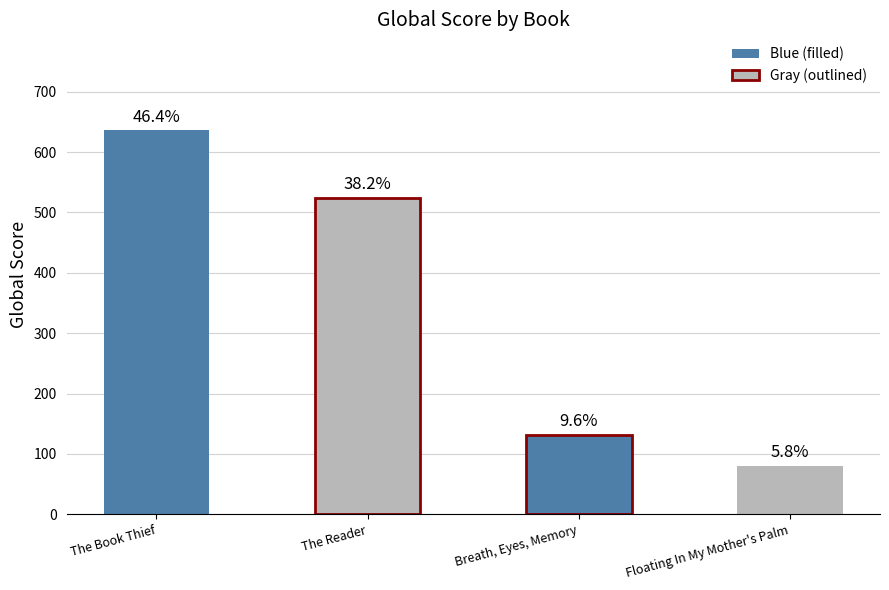

What is the sum of the values at Breath, Eyes, Memory and Floating In My Mother's Palm?

211